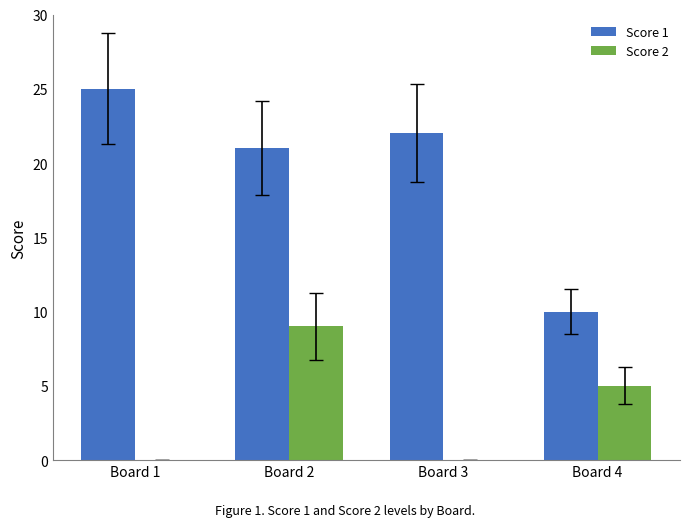

Reading right to left, what are all the values shown in this chart?

Score 1: 10	22	21	25
Score 2: 5	0	9	0